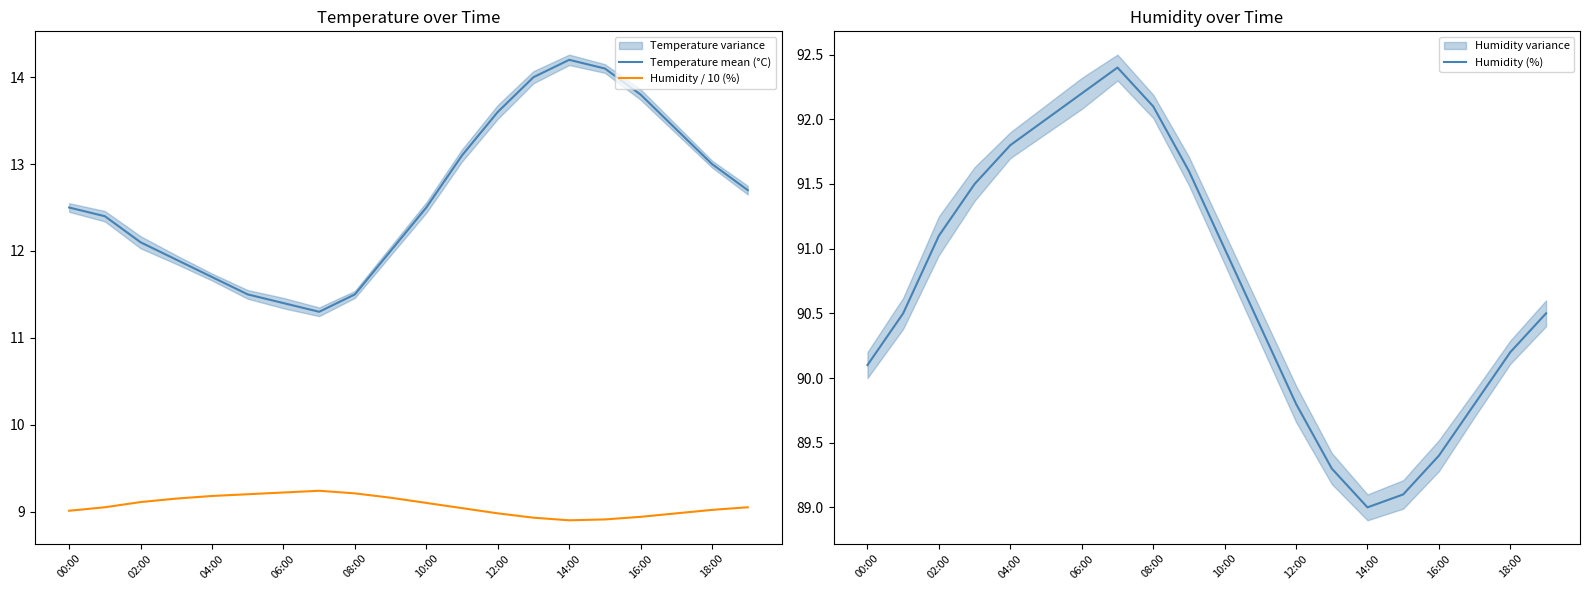

How many interior local peaks does the Humidity / 10 (%) series have?

1